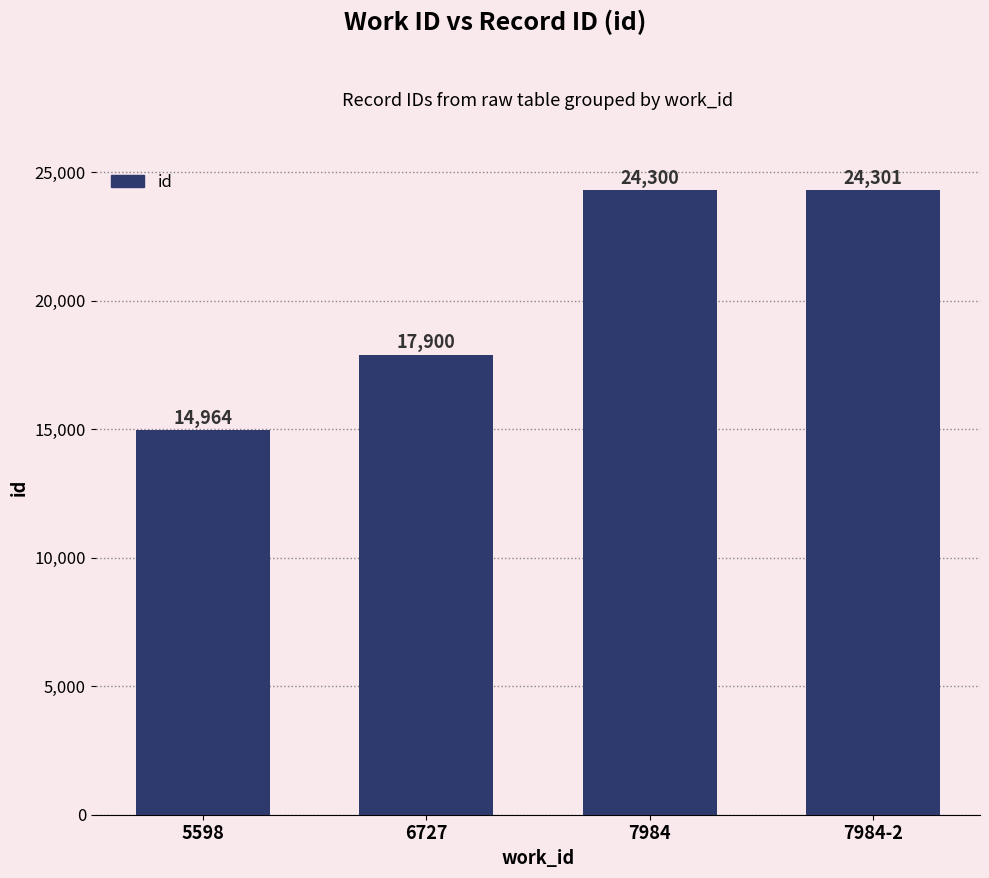

What is the change in value from 5598 to 6727?

+2936